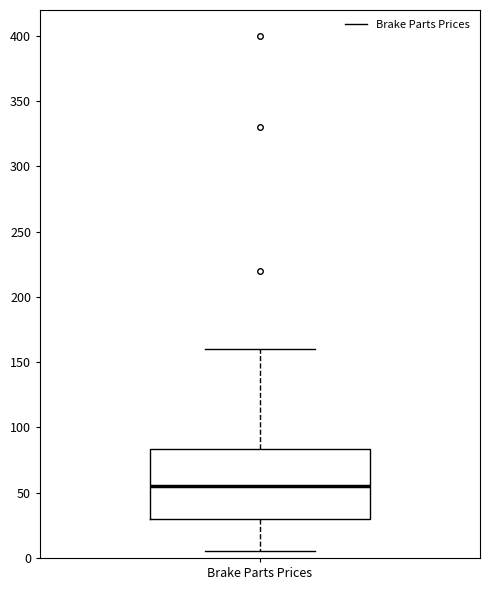

Transcribe this box plot: give where the median line is, the range the box spans, and where the two whiskers end, as read against the y-axis. The values are not printed on the chart, so give them approximately, as read against the axis.

median 55, box 30 to 85, whiskers 5 to 160